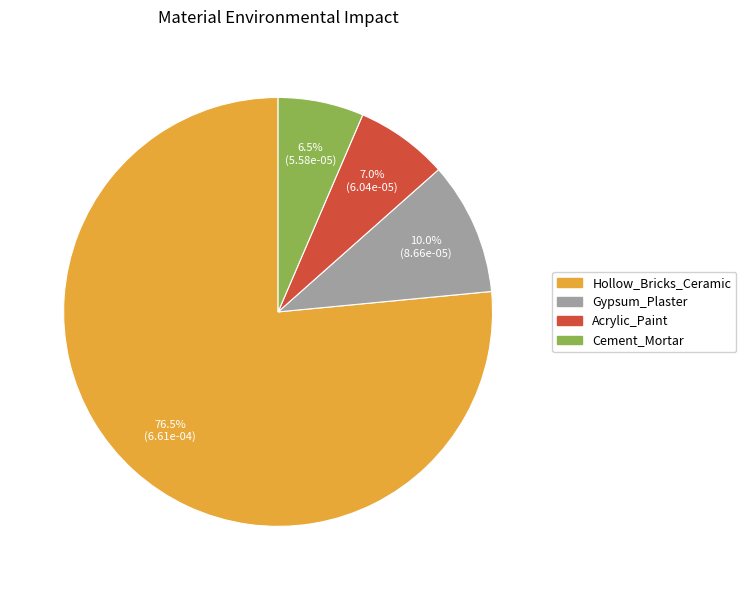

How many slices are in this pie chart?

4